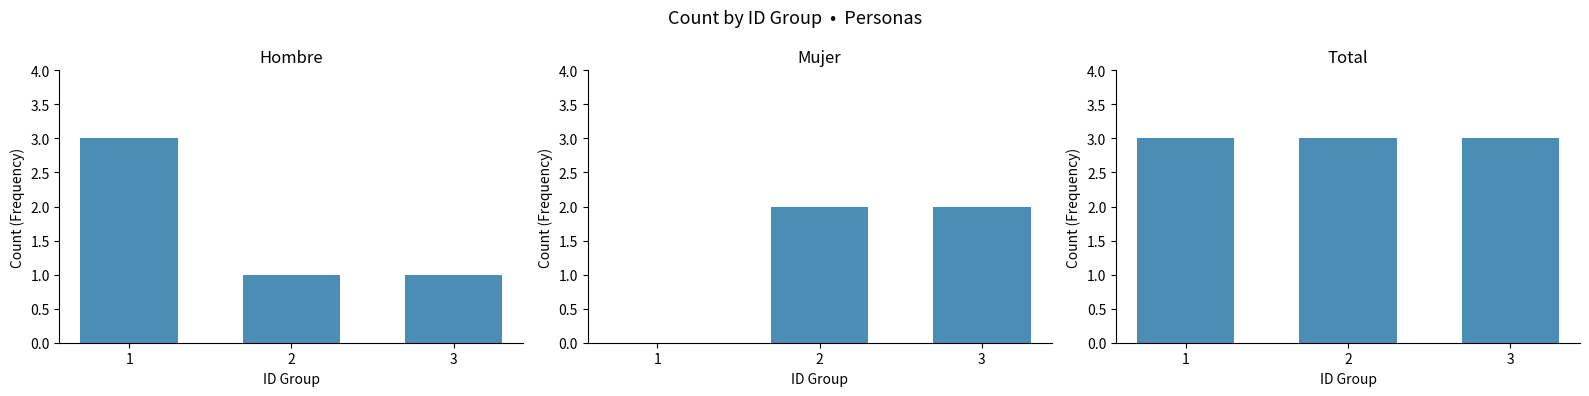

Reading left to right, what are all the values shown in this chart?

Hombre: 3	1	1
Mujer: 0	2	2
Total: 3	3	3